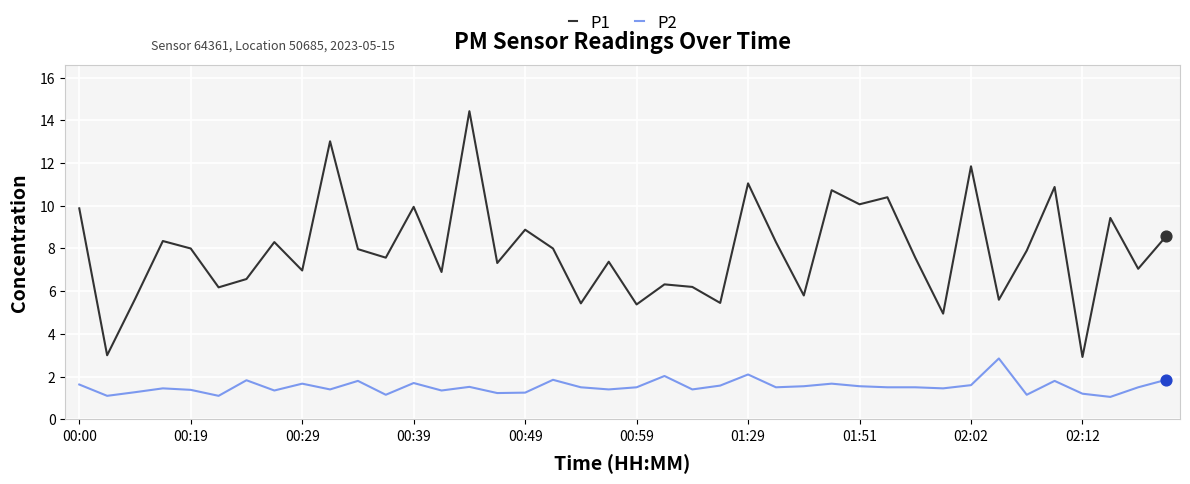

Which series has the widest spread of values?

P1